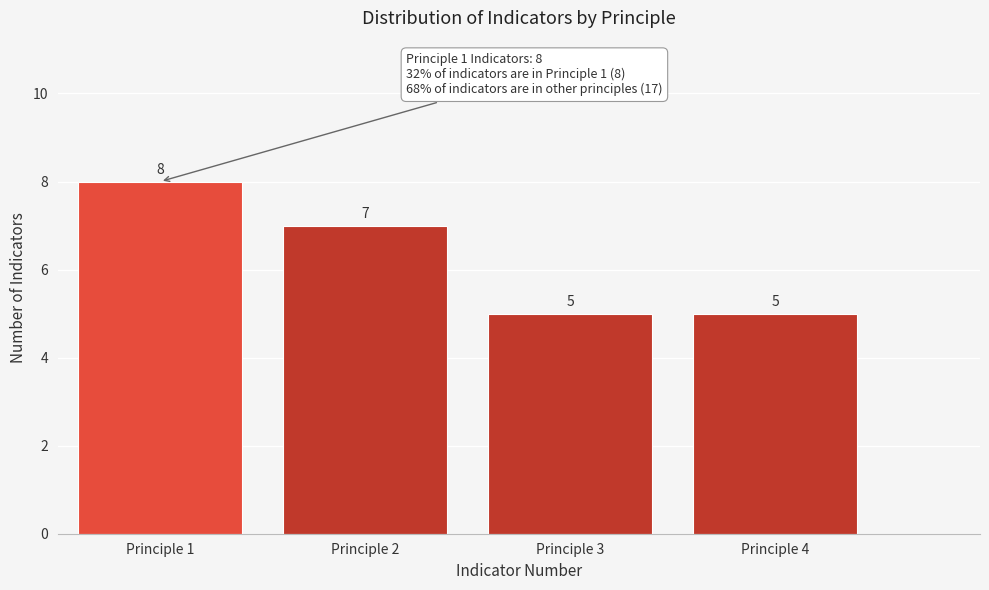

Reading left to right, extract all data points from this chart.

8	7	5	5